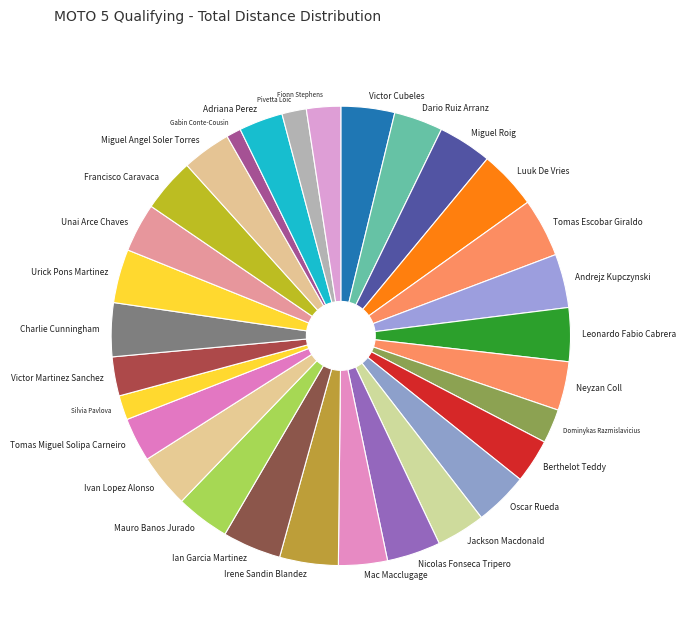

Is the sum of Dario Ruiz Arranz and Luuk De Vries greater than half?

No